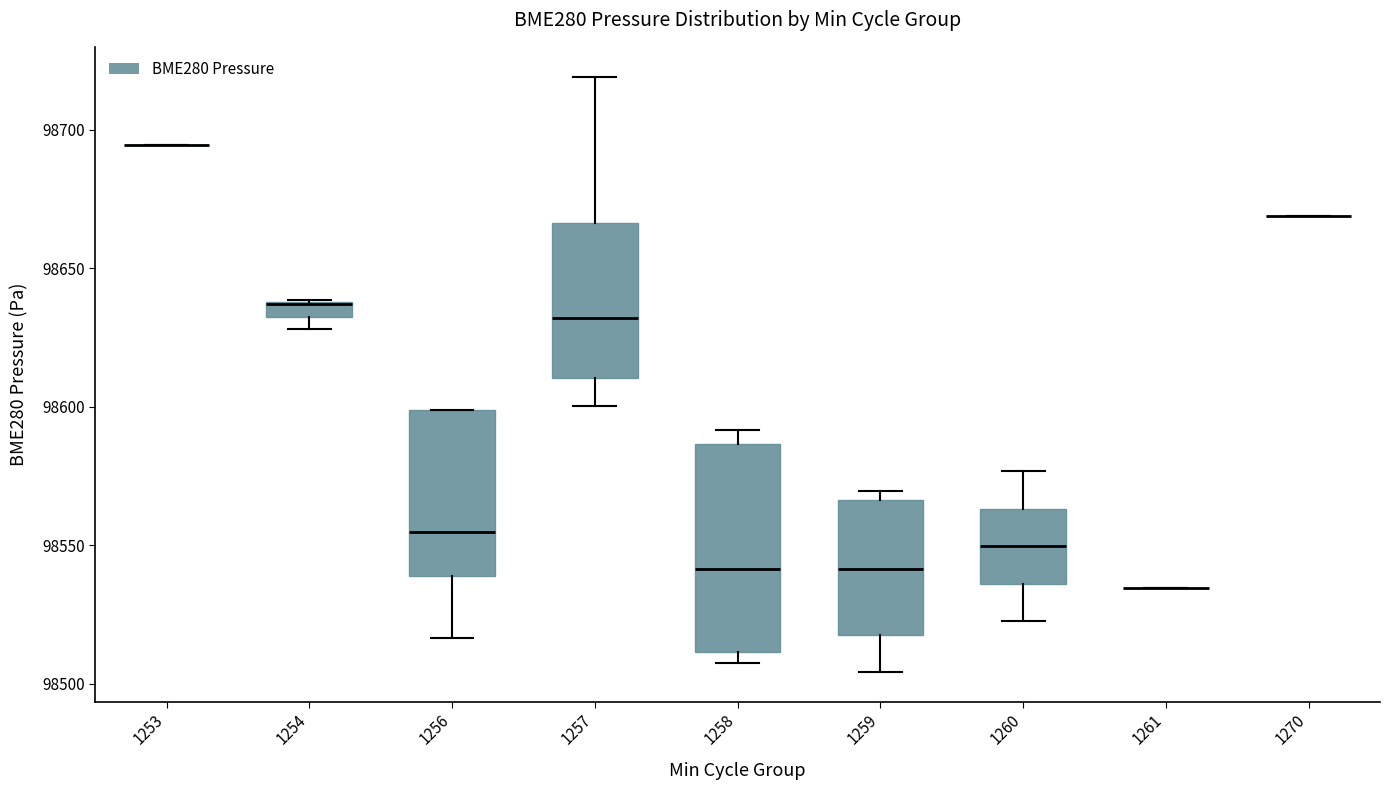

Comparing the boxes themselves (not the whiskers), which one is the tallest?

1258